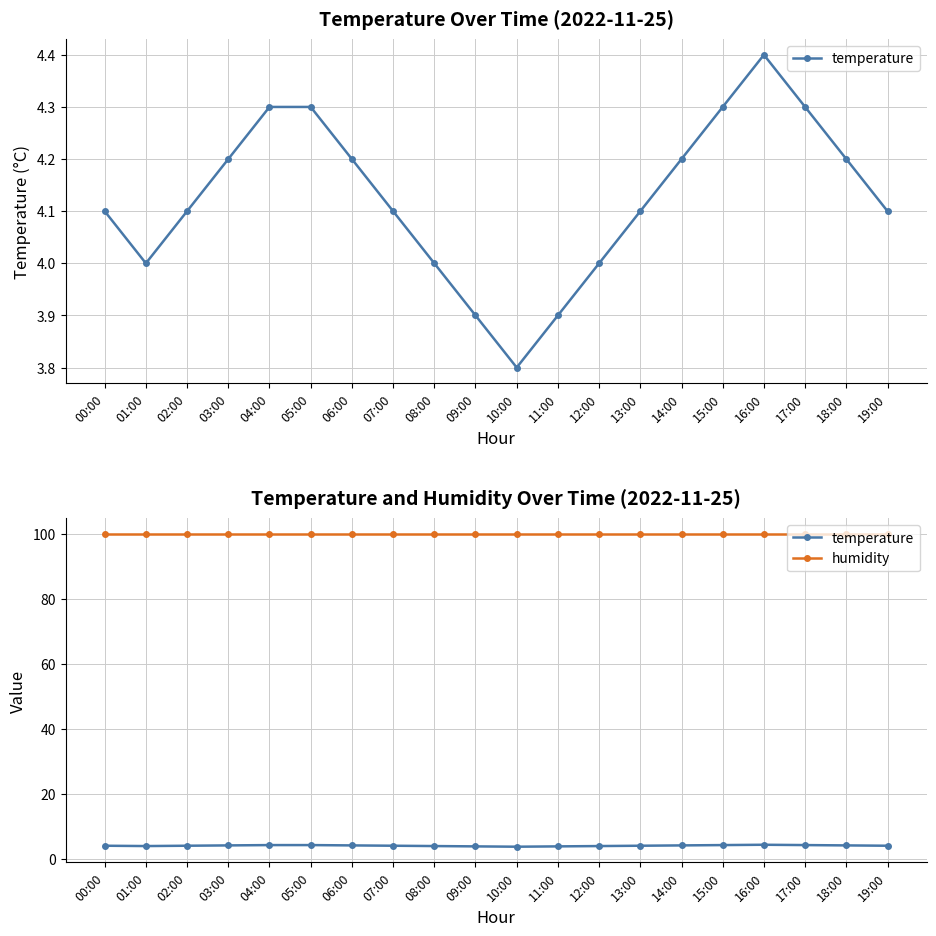

How many interior local valleys does the temperature series have?

2